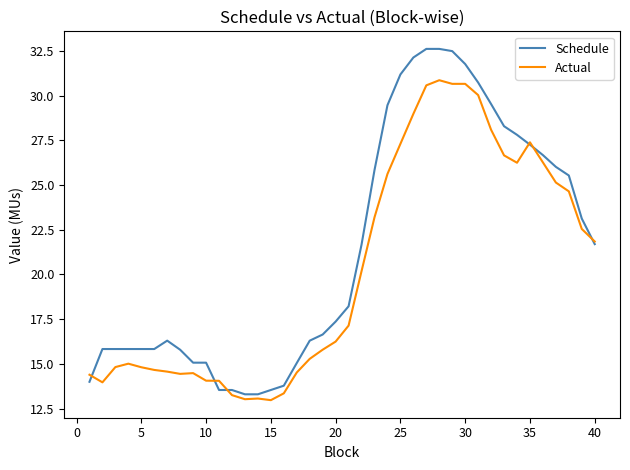

What is the maximum value for Schedule?

32.6